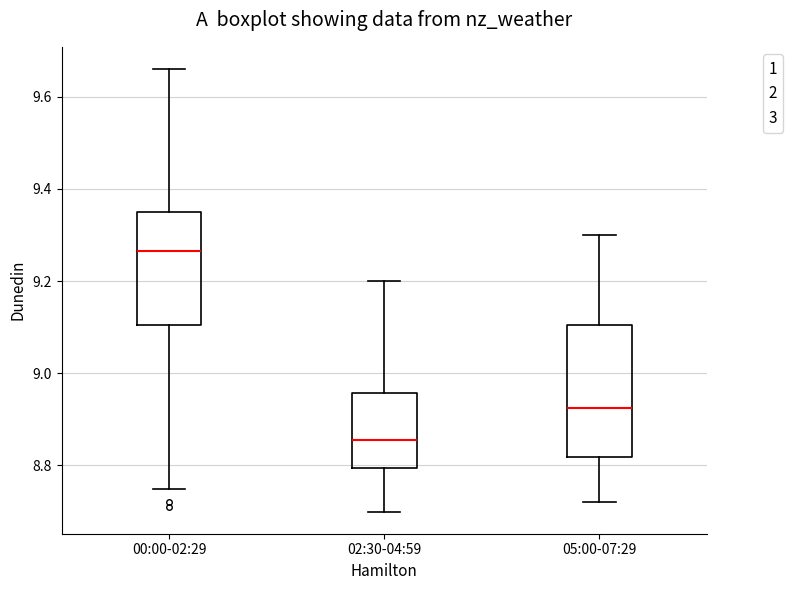

Reading left to right, transcribe this box plot: for each box, give where its median line is, the range the box spans, and where its two whiskers end, as read against the y-axis. The values are not printed on the chart, so give them approximately, as read against the axis.

00:00-02:29: median 9.26, box 9.10 to 9.36, whiskers 8.76 to 9.66
02:30-04:59: median 8.86, box 8.80 to 8.96, whiskers 8.70 to 9.20
05:00-07:29: median 8.92, box 8.82 to 9.10, whiskers 8.72 to 9.30